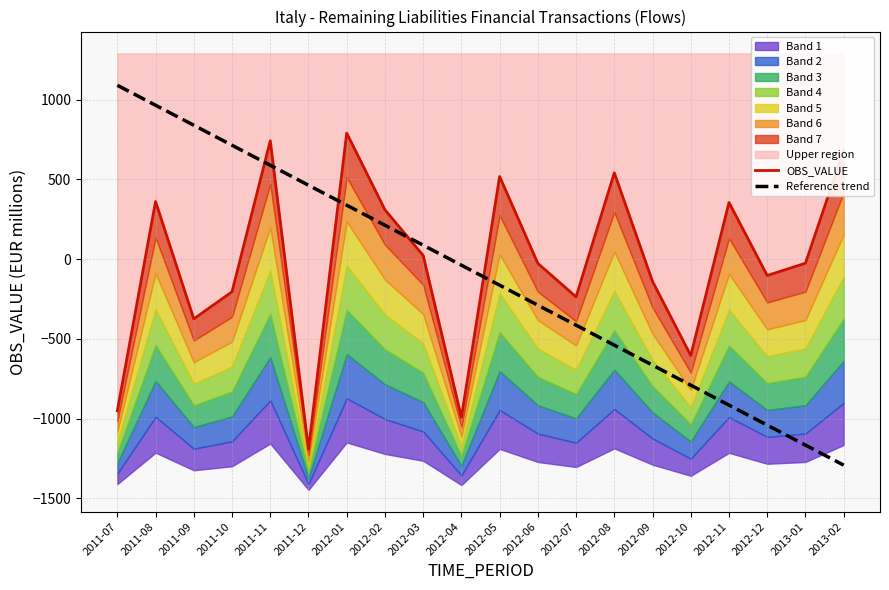

At how many categories does at least one series exceed -1137?

20